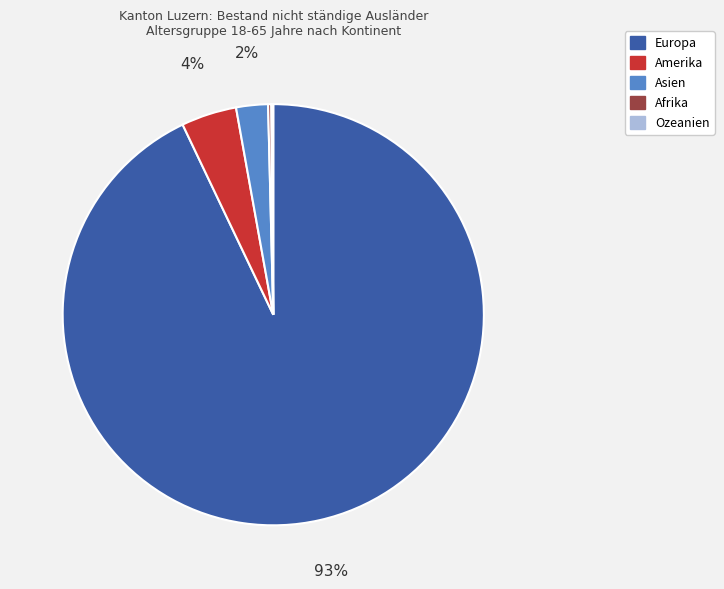

Is there a majority slice in this chart?

Yes